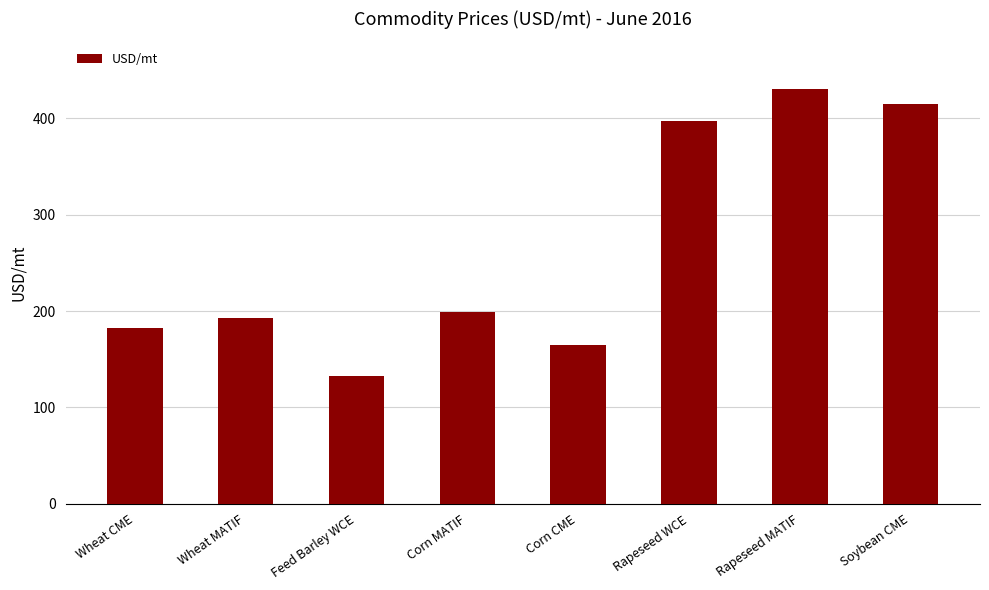

Reading left to right, what are all the values shown in this chart?

Wheat CME=182.7	Wheat MATIF=192.4	Feed Barley WCE=132.5	Corn MATIF=199.2	Corn CME=164.7	Rapeseed WCE=397.2	Rapeseed MATIF=431.1	Soybean CME=414.9